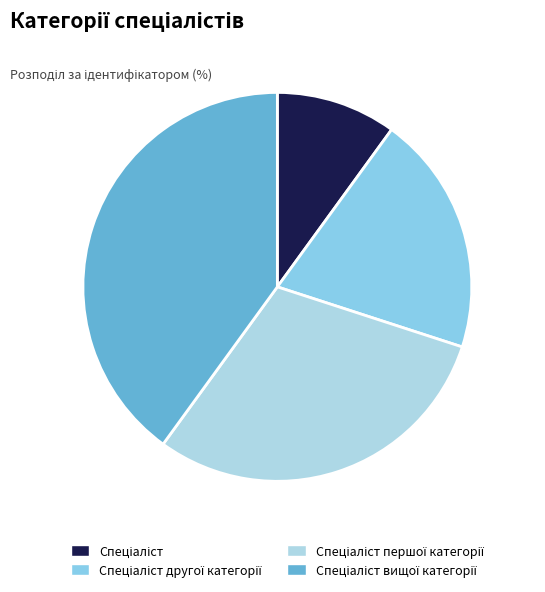

How many slices are in this pie chart?

4